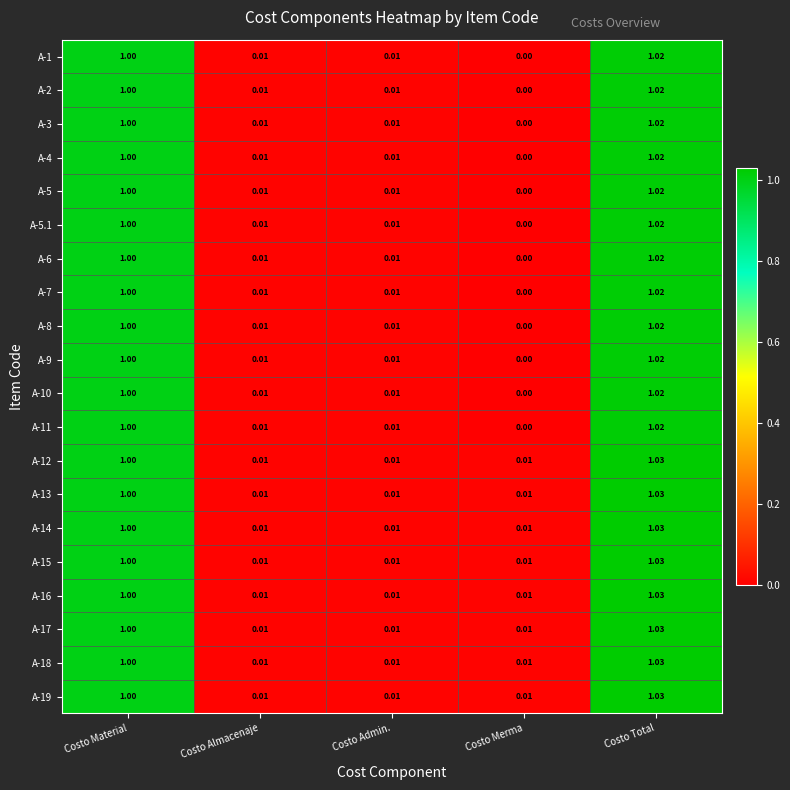

Is the value of A-14 at Costo Total greater than the value of A-17 at Costo Almacenaje?

Yes